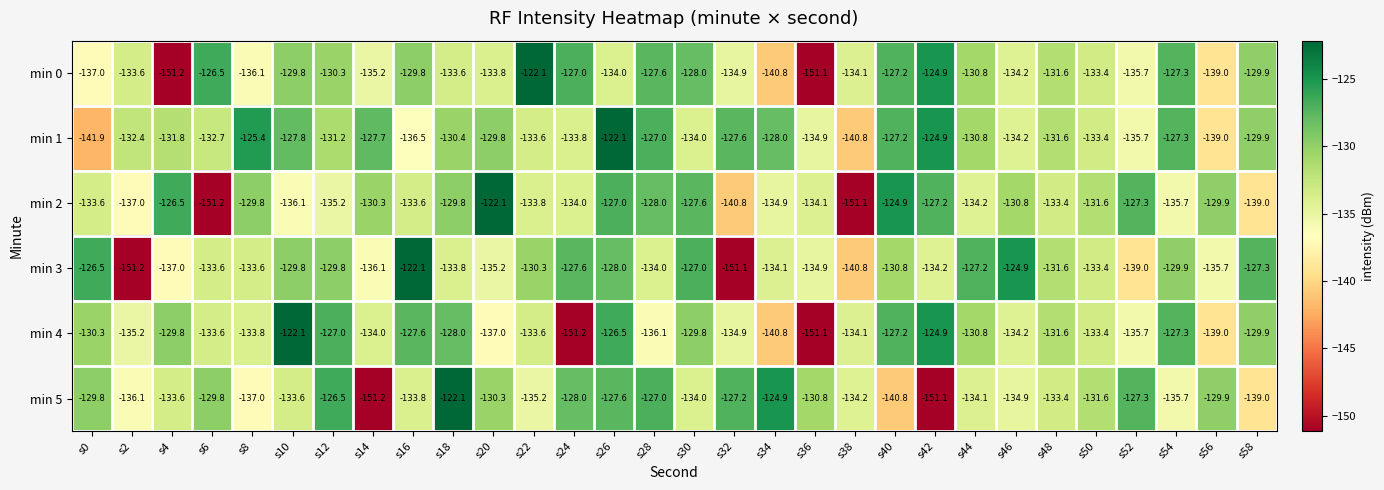

What is the sum of the min 5 values at s42 and s26?

-278.7